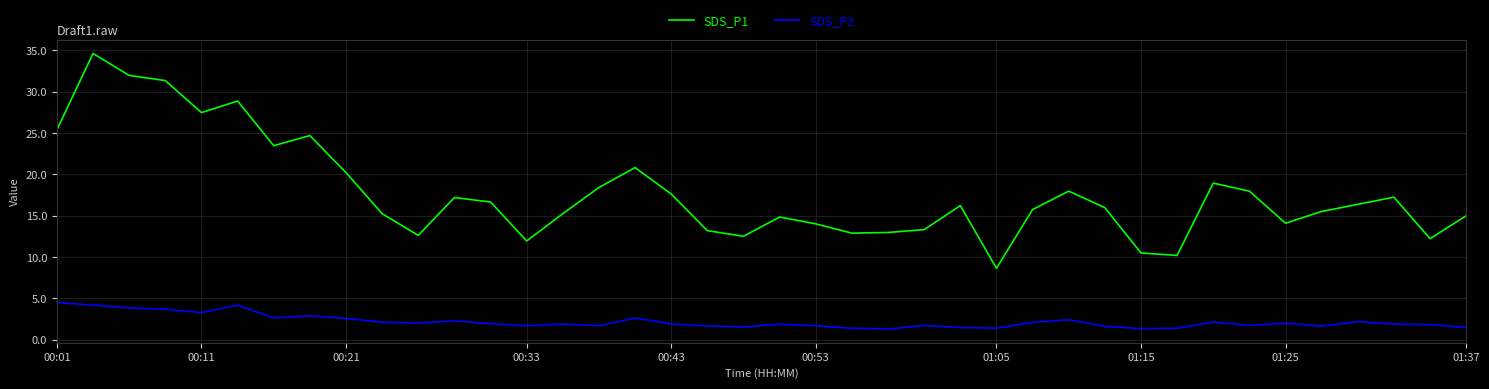

What is the difference between the maximum and minimum values in the SDS_P2 series?

3.2